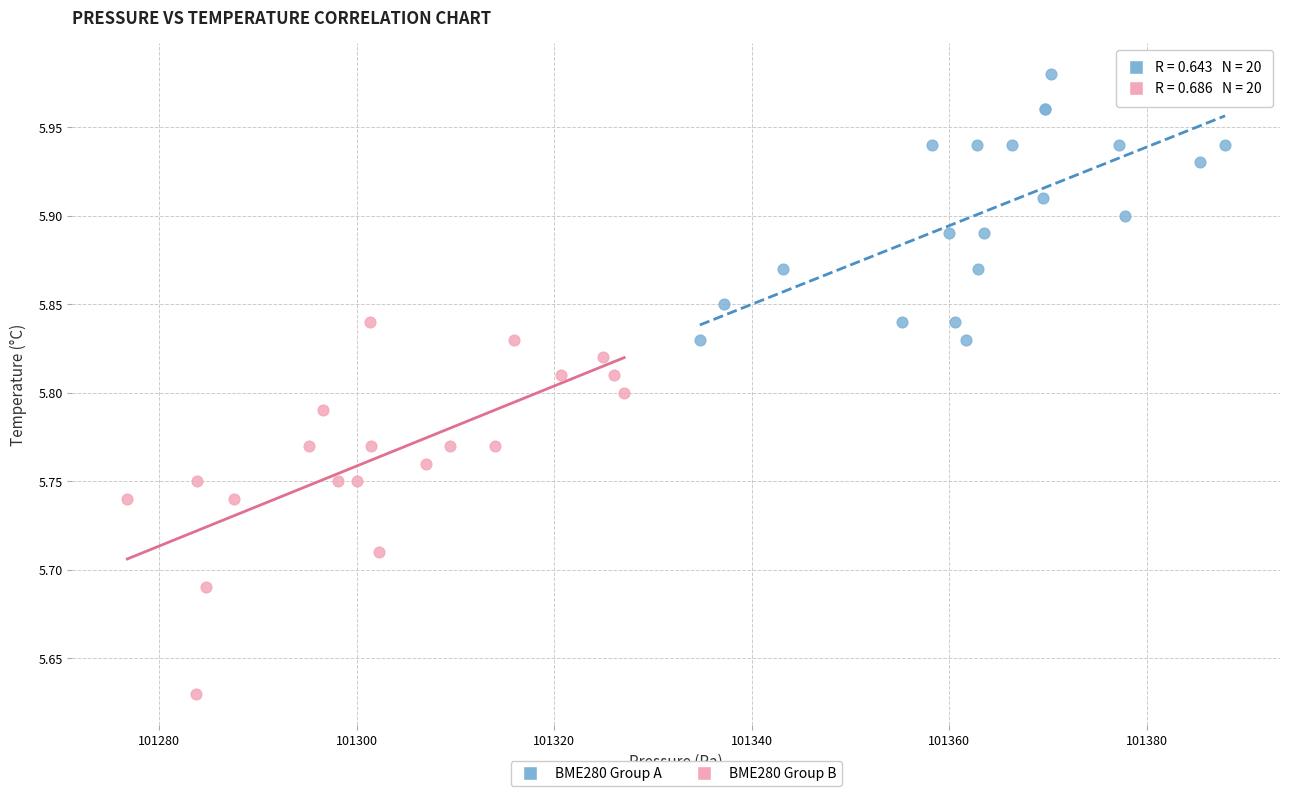

Which series reaches the maximum Y coordinate?

BME280 Group A